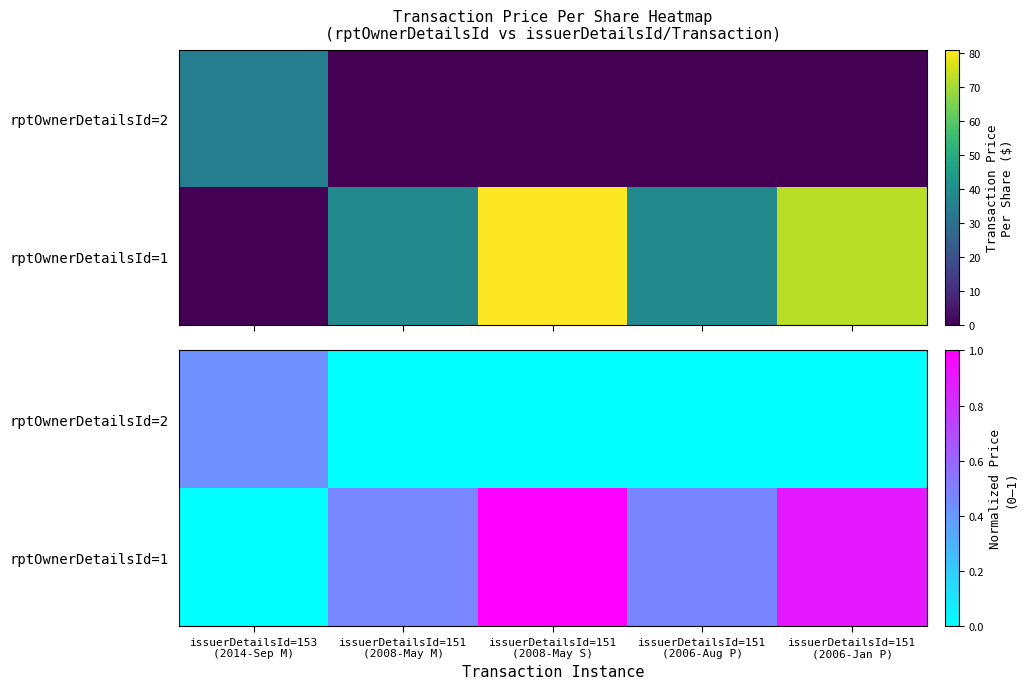

Which label corresponds to the largest value in the chart?

issuerDetailsId=151
(2008-May S)